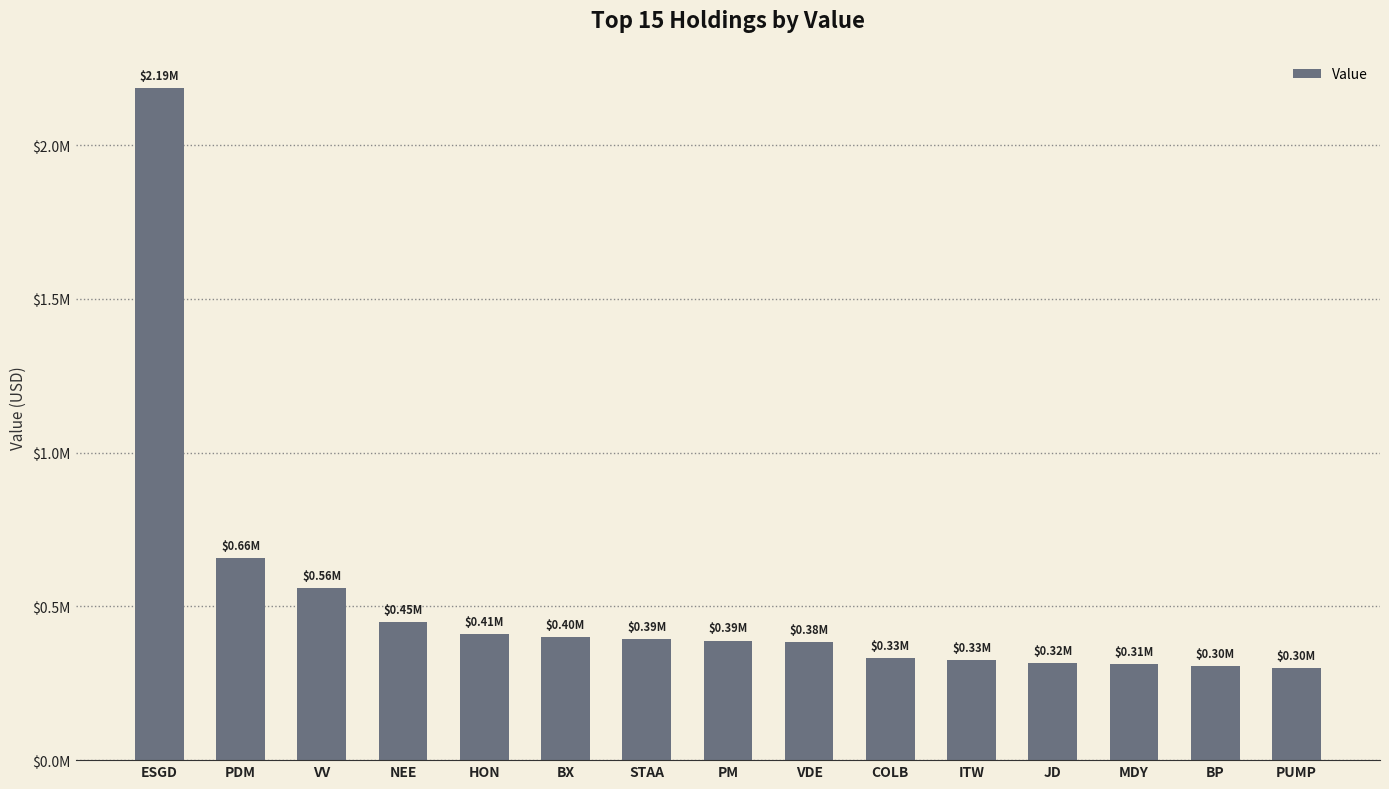

Between HON and JD, which is larger?

HON